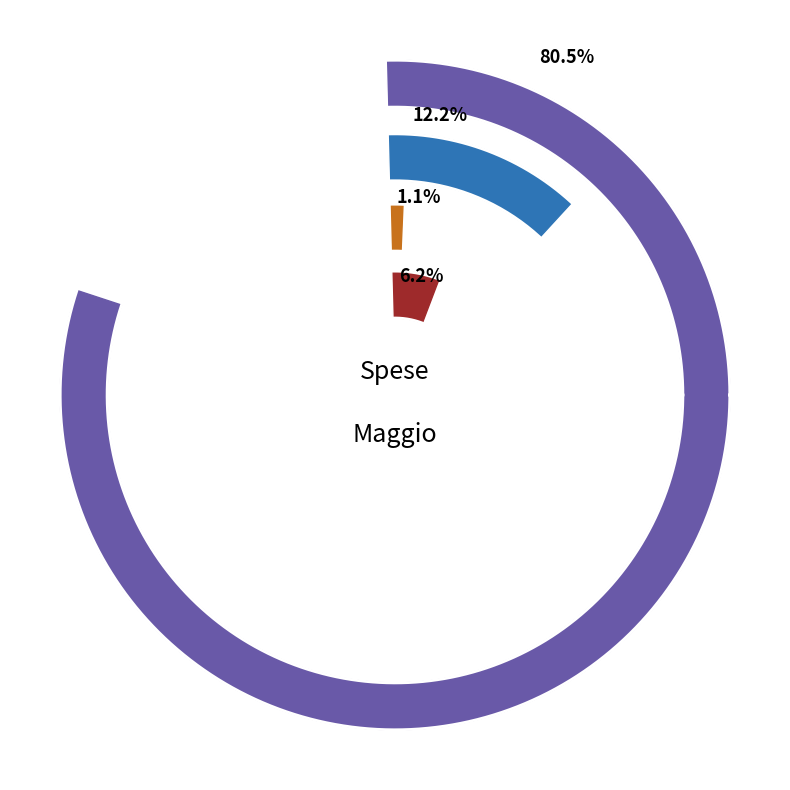

What percentage is the VARIE VIAGGI slice, to the nearest percent?

12%